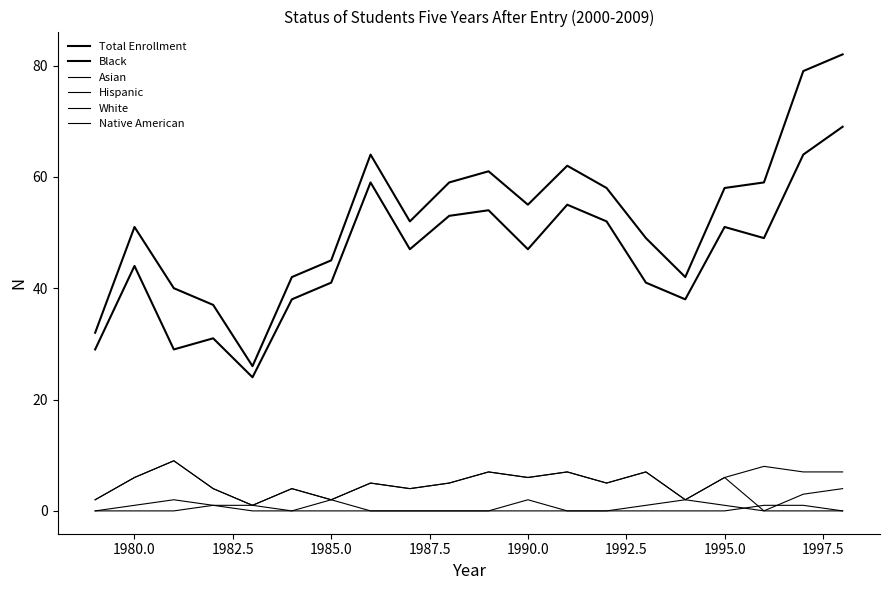

How many lines are shown in the chart?

6